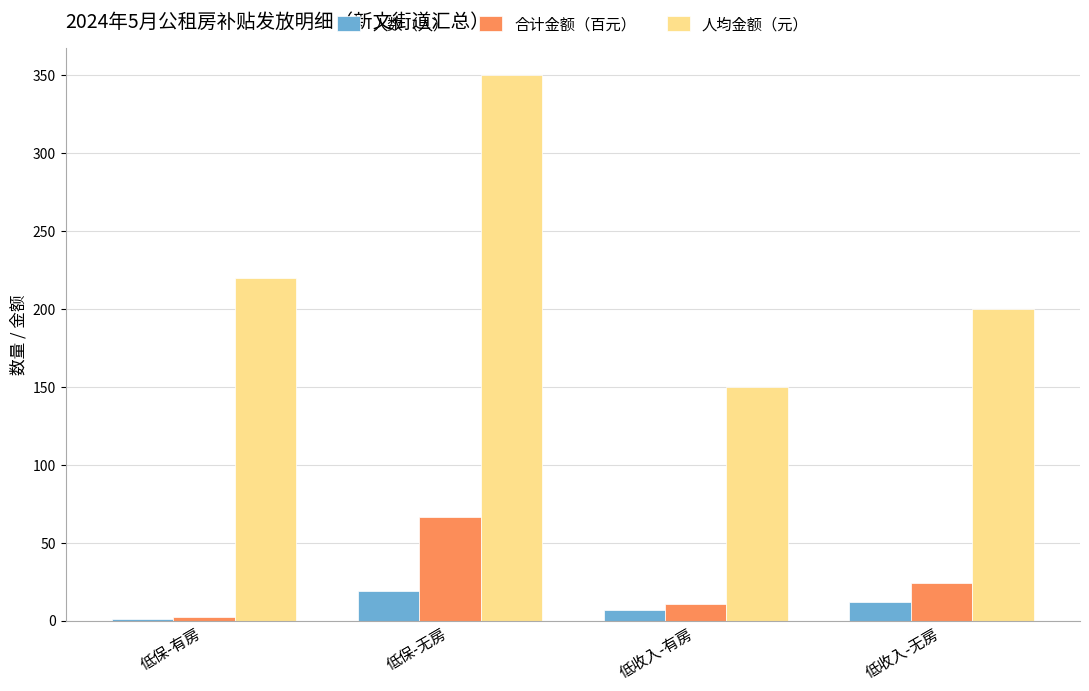

The 人均金额（元） series shows 220.0 at 低保-有房. True or false?

True